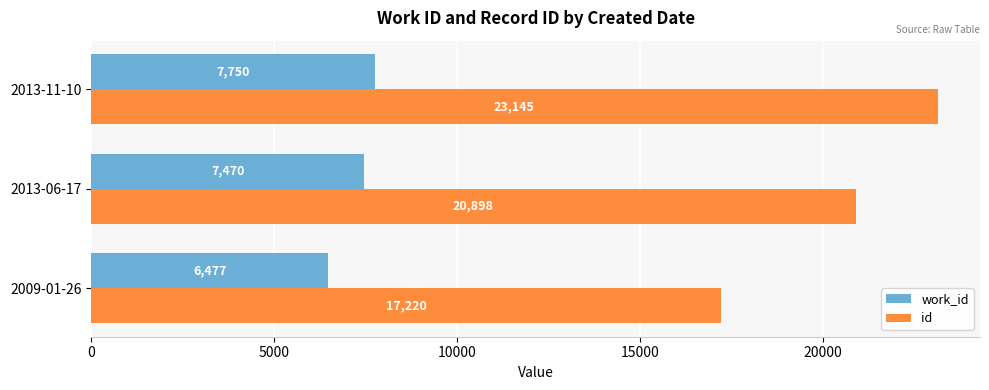

What is the average value of the id series?

20421